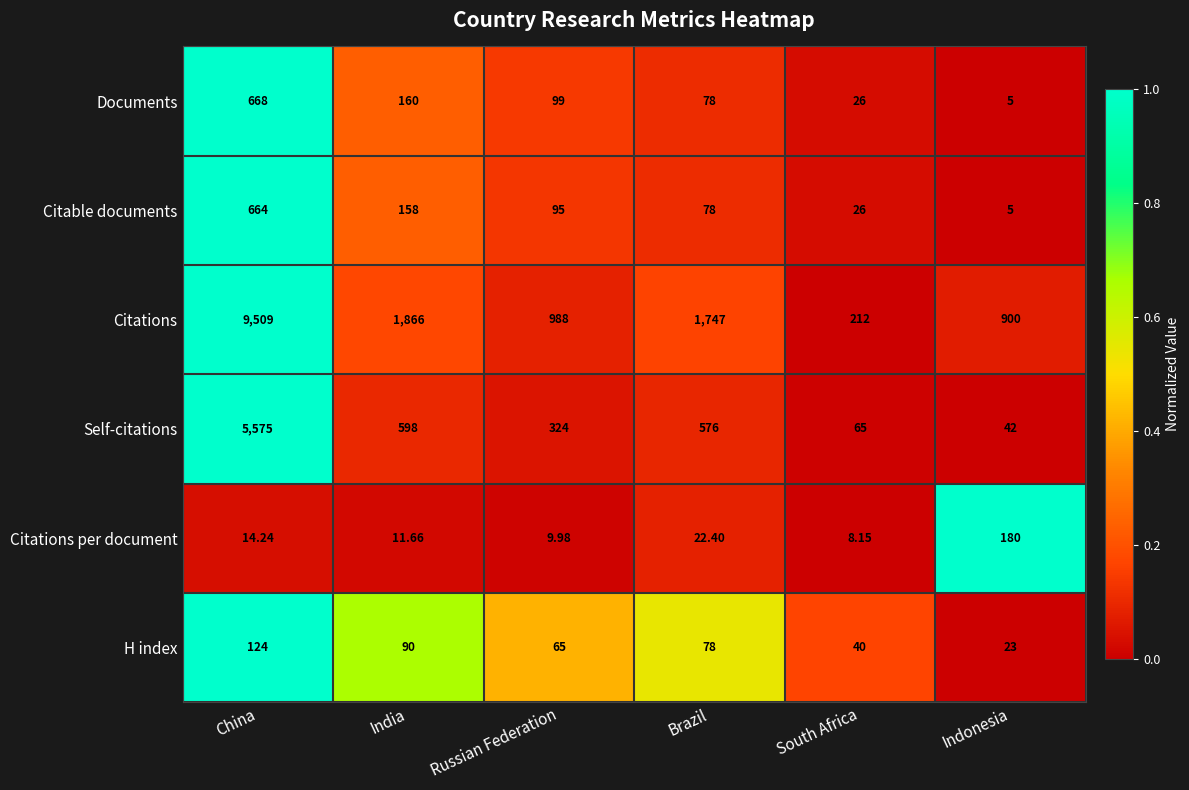

Which category has the lowest value across all series?

Indonesia